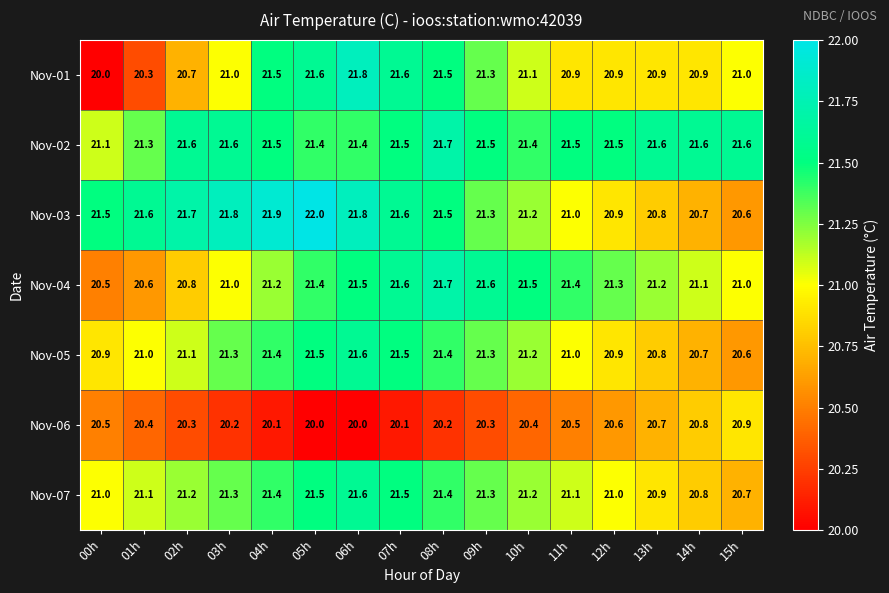

What is the approximate value of Nov-06 at 02h?

20.3